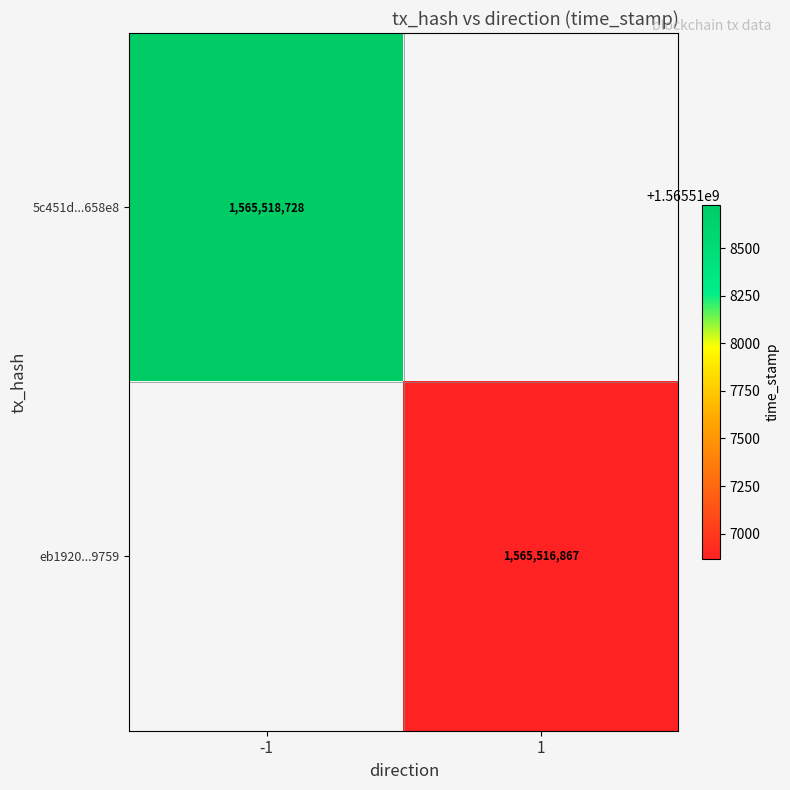

Is the value of 5c451d...658e8 at -1 greater than the value of eb1920...9759 at 1?

Yes